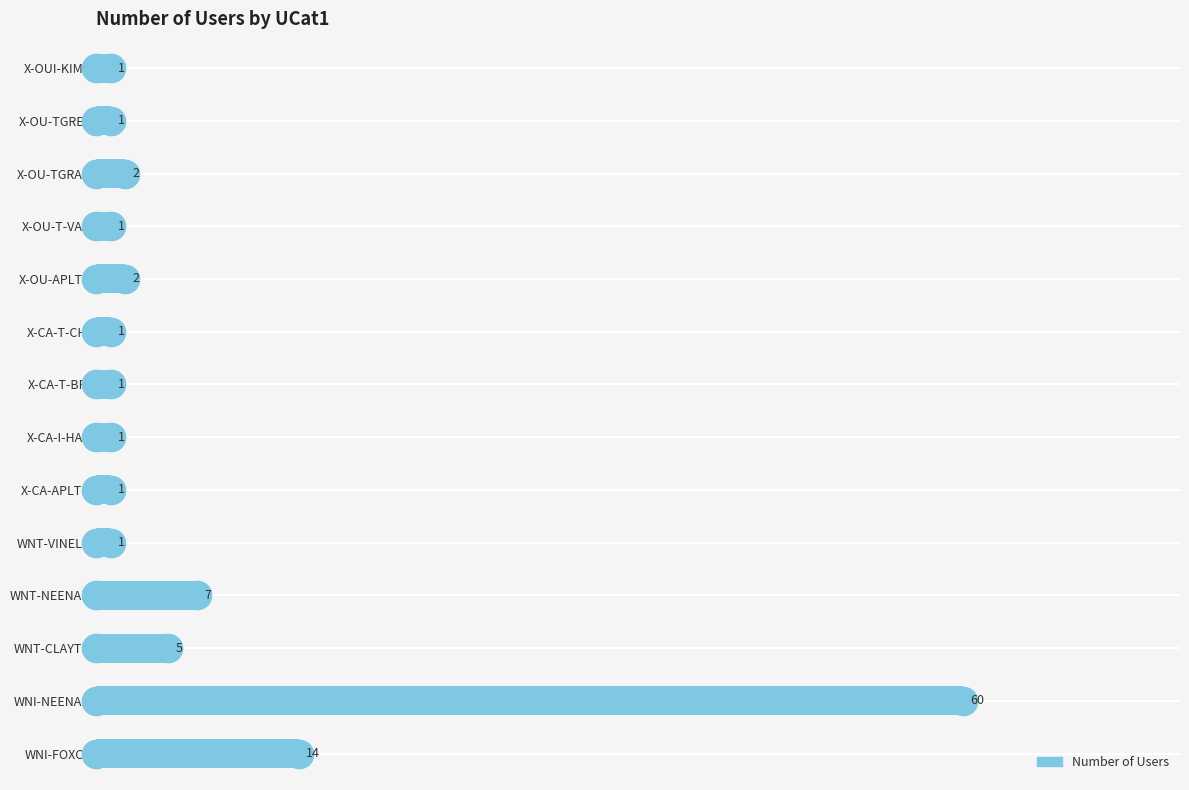

The chart shows a value of 2 at X-OU-APLTN. True or false?

True